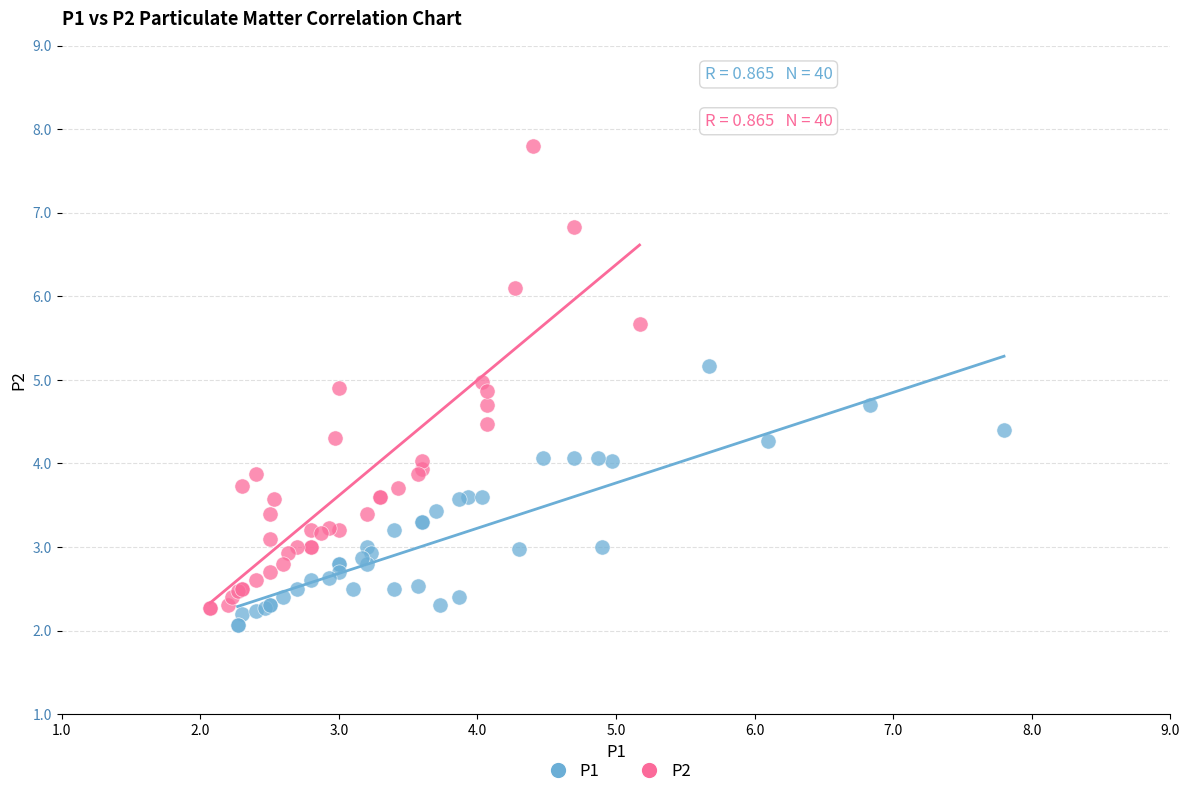

Which series contains the highest Y value?

P2